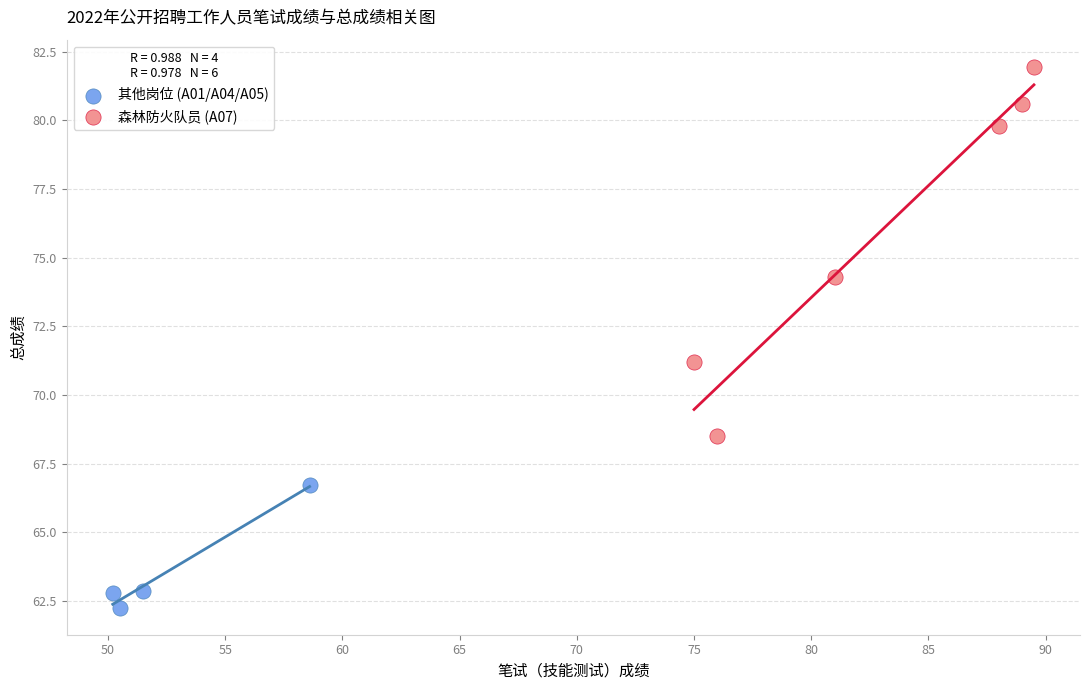

Which series contains the lowest Y value?

其他岗位 (A01/A04/A05)